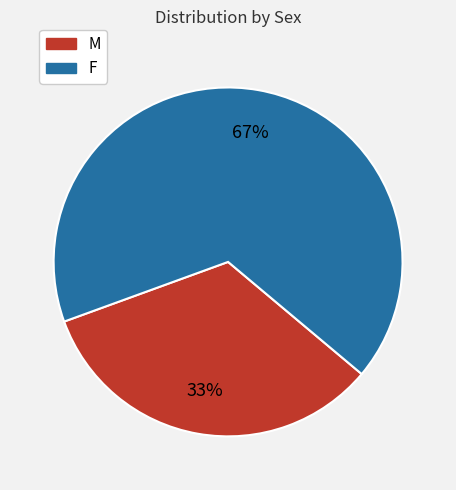

Which category has the smallest portion of the pie?

M